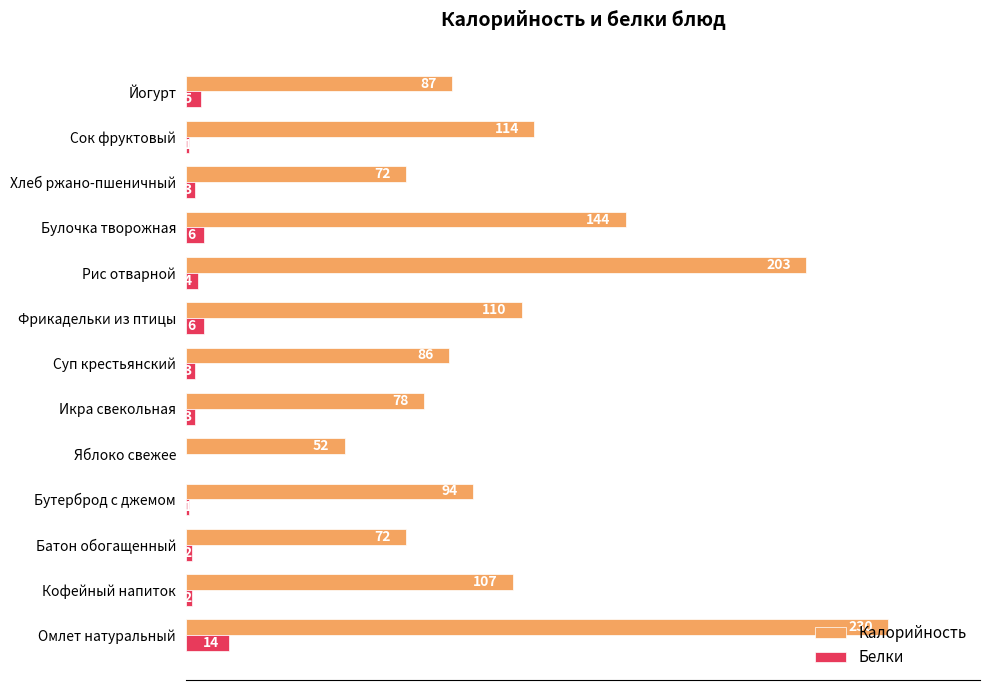

At which label is Калорийность closest to 141?

Булочка творожная